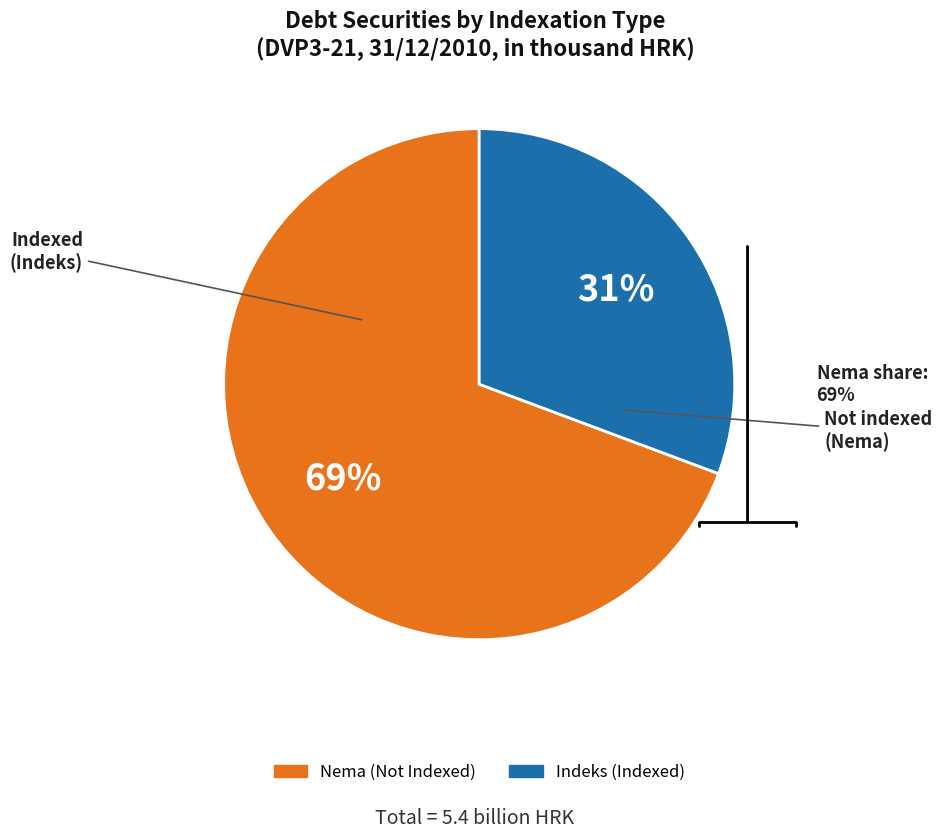

The HRRHMFT106E0 (Nema) slice represents 1% of the pie. True or false?

False